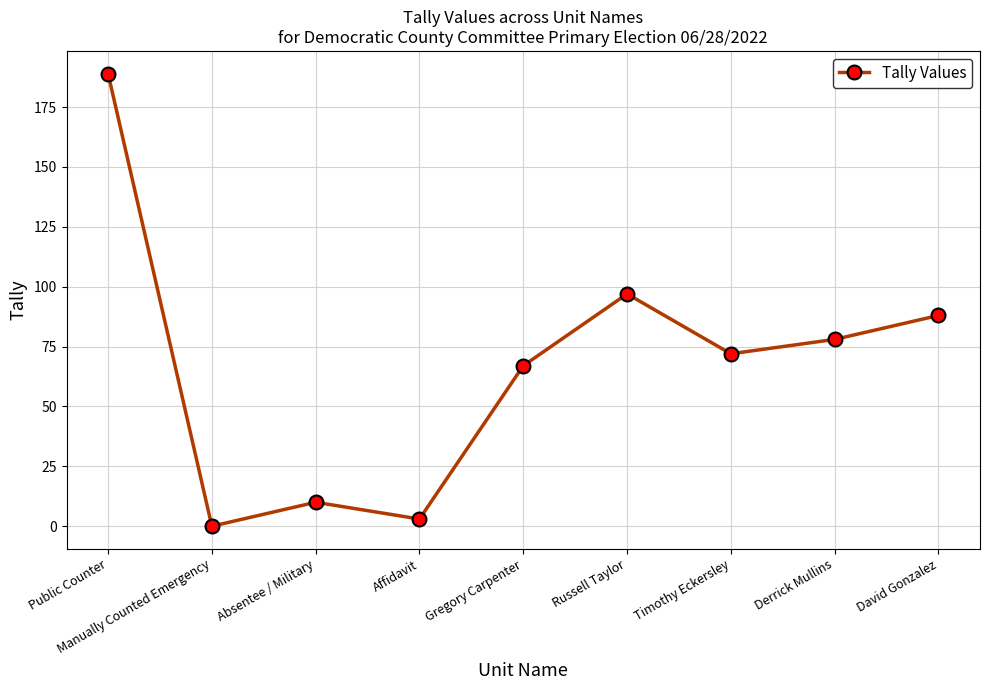

How many categories are shown in the chart?

9